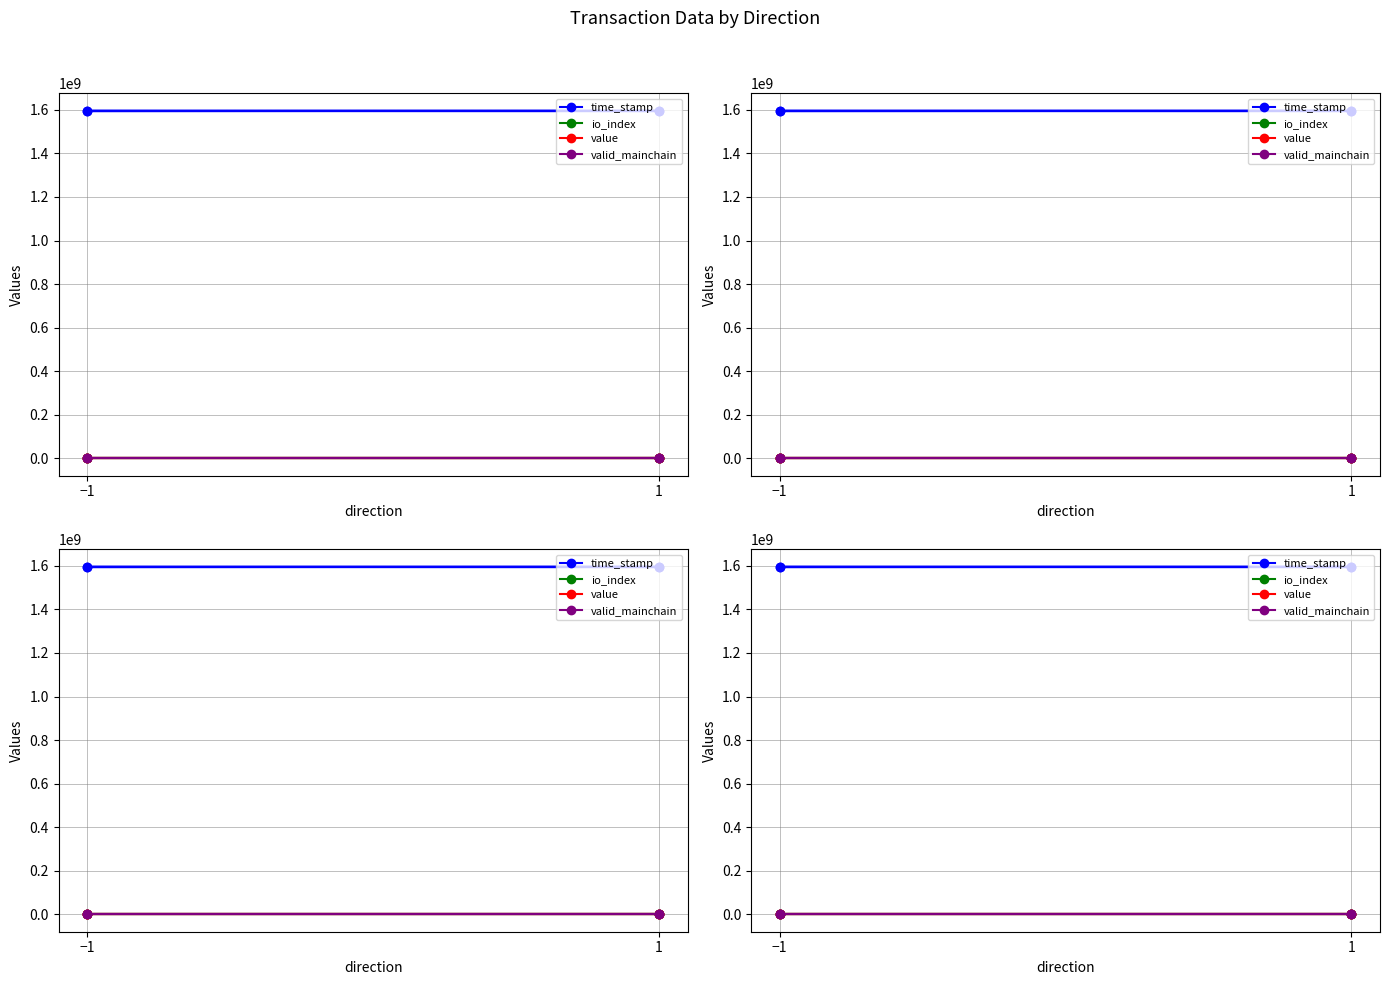

What is the sum of all time_stamp values?

6379891555.0